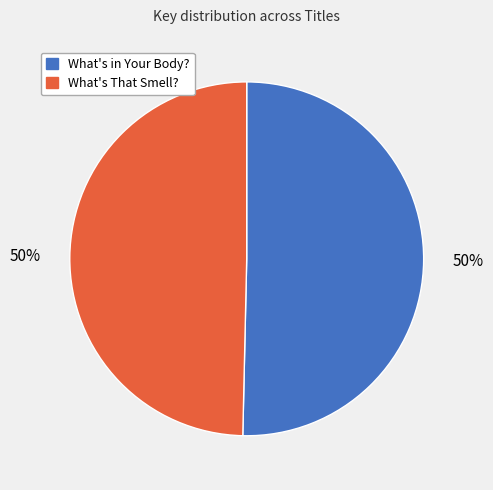

Is it true that What's in Your Body? is 57% of the pie?

False